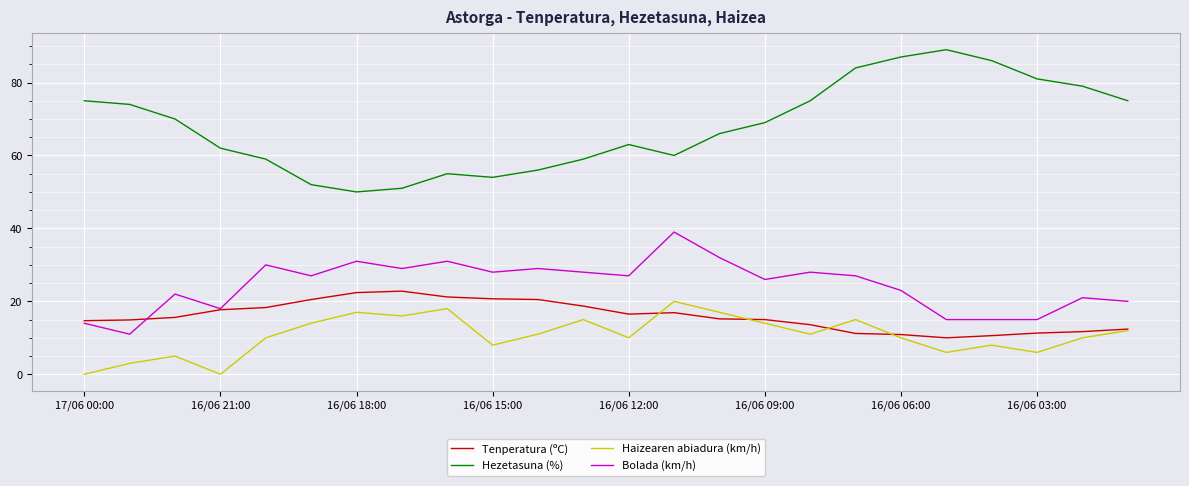

True or false: Haizearen abiadura (km/h) and Bolada (km/h) cross at least once.

False